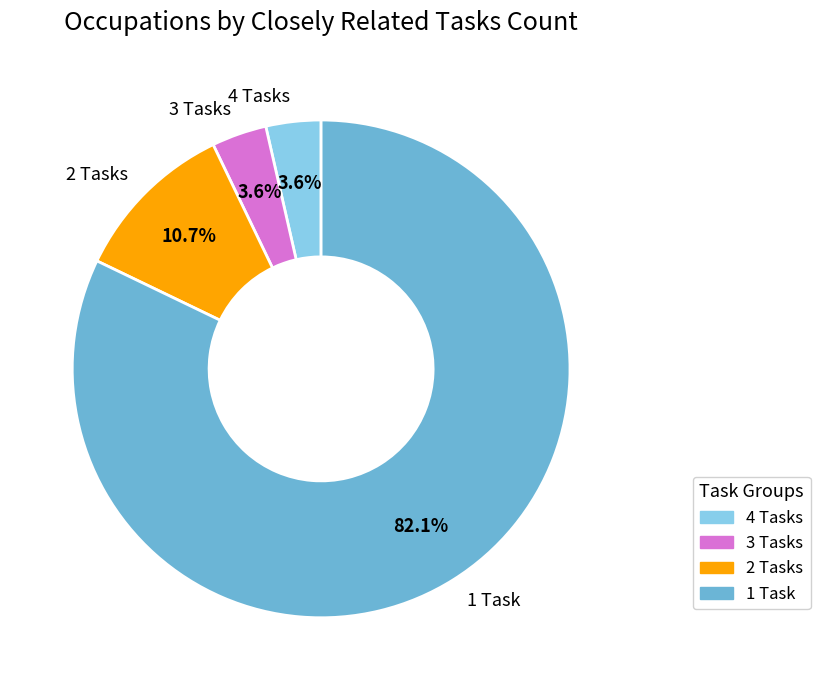

Does any single category account for the majority?

Yes